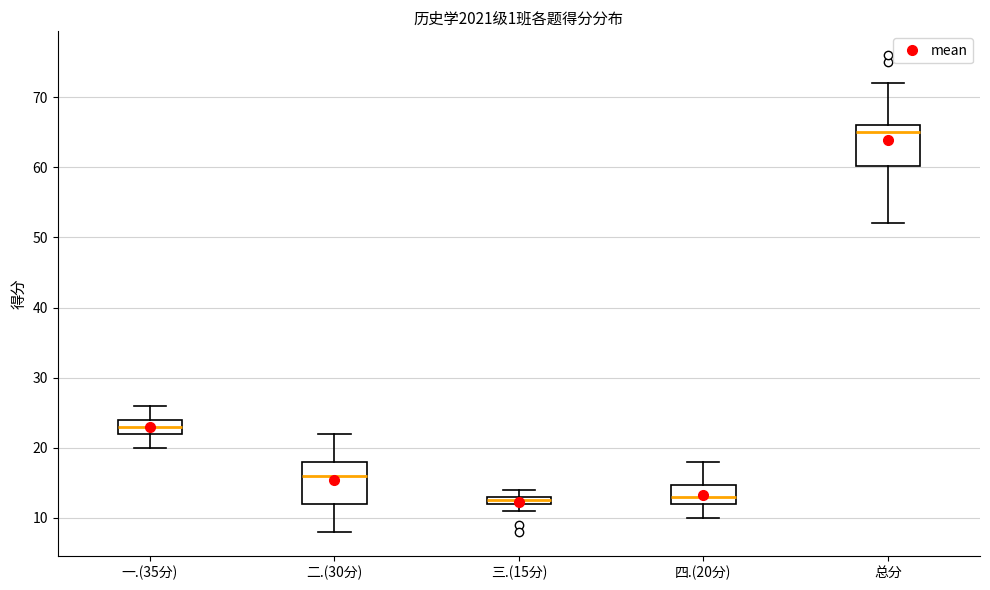

Where is the upper edge of the box for 三.(15分) on the y-axis? The values are not printed on the chart, so give them approximately, as read against the axis.

13